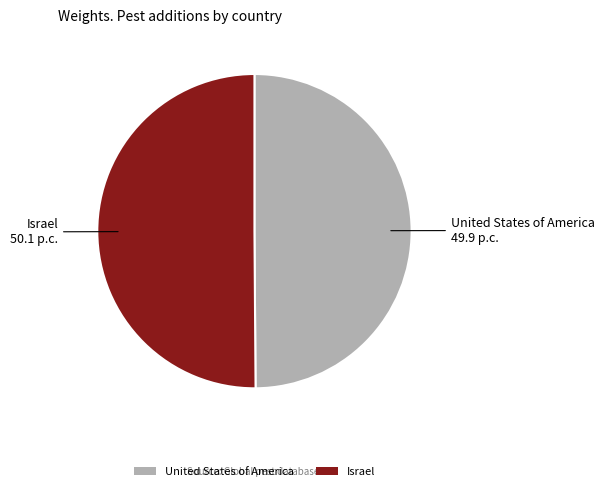

Is the sum of United States of America and Israel greater than half?

Yes